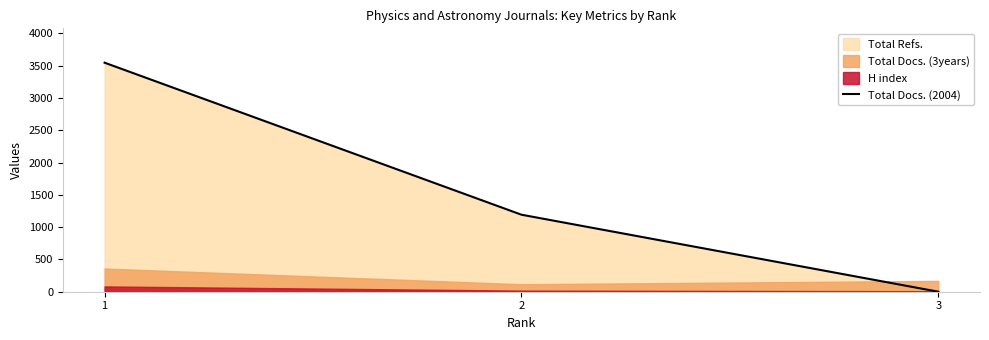

What is the difference between the values at 2 and 3?

1192